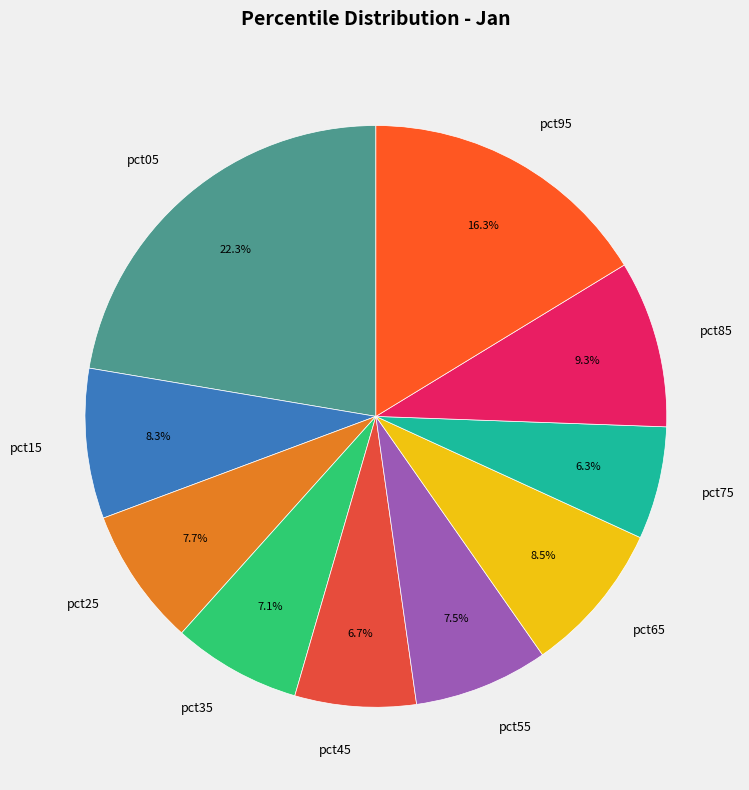

Is pct35 the majority of the pie?

No